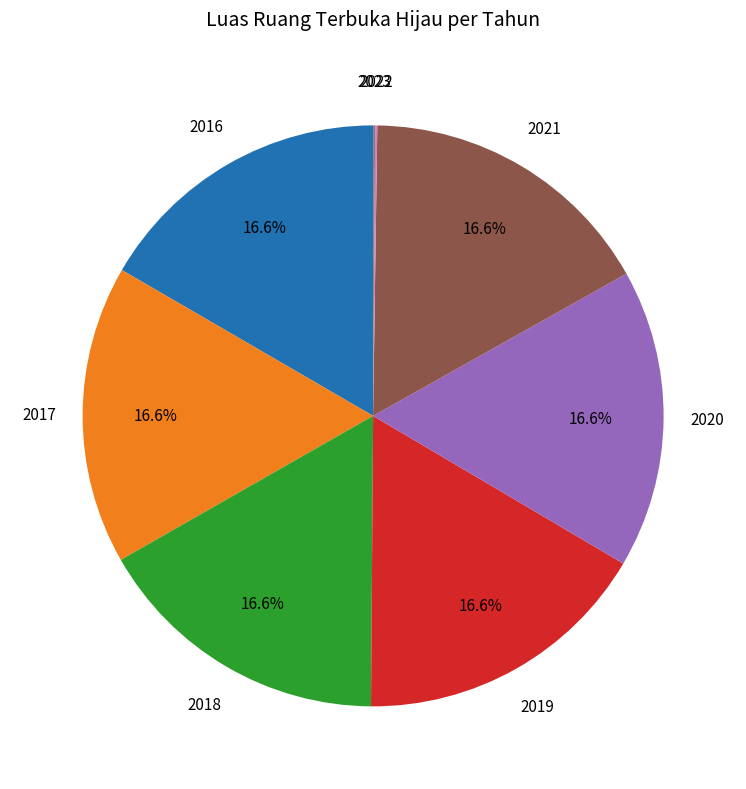

Does 2016 account for over 50% of the chart?

No